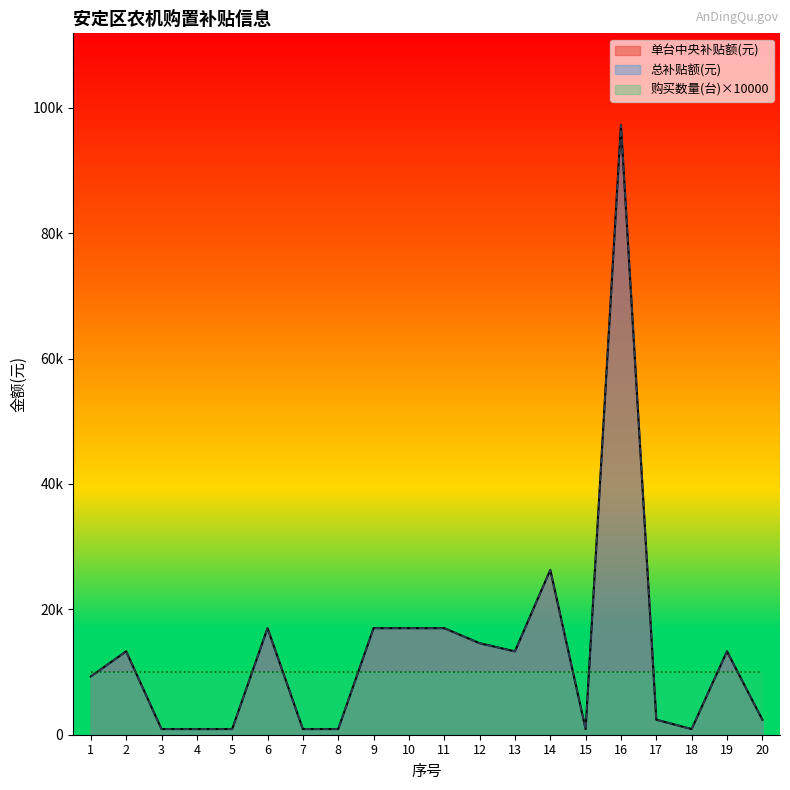

Where is the first local minimum for 总补贴额(元)?

13